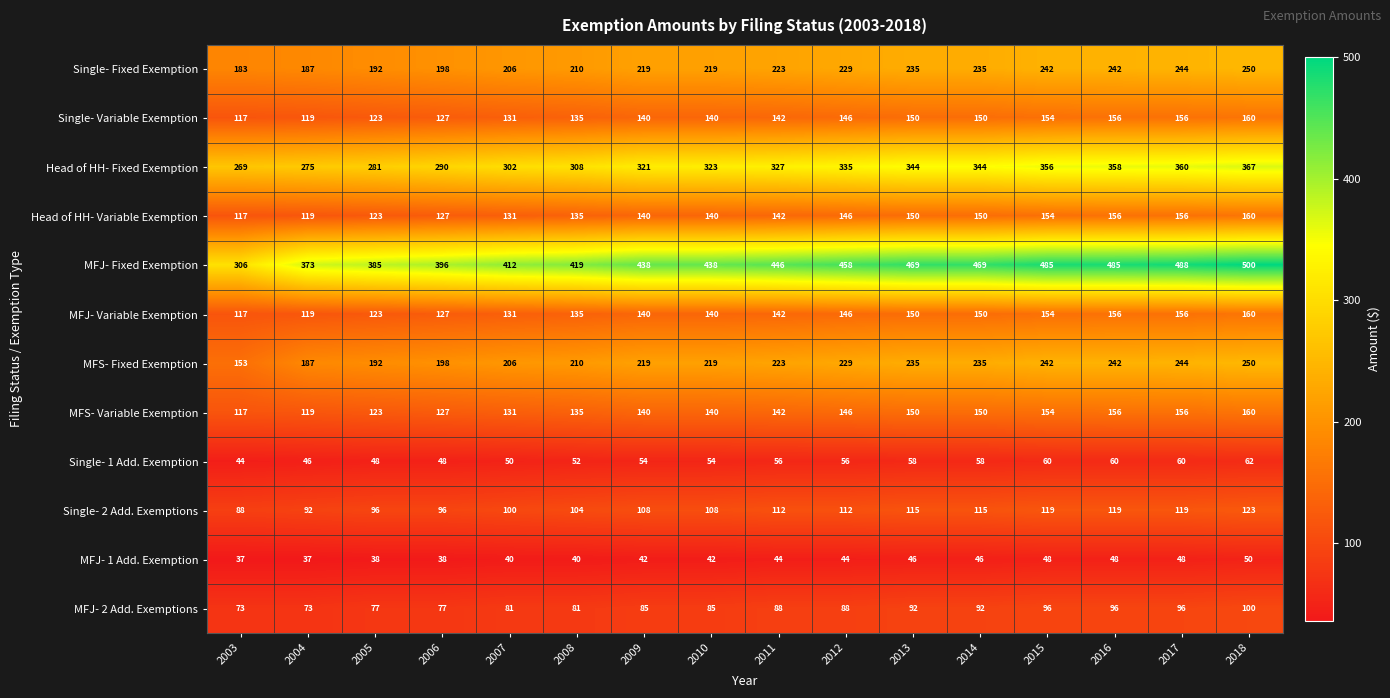

What is the total value across all series at 2018?

2342